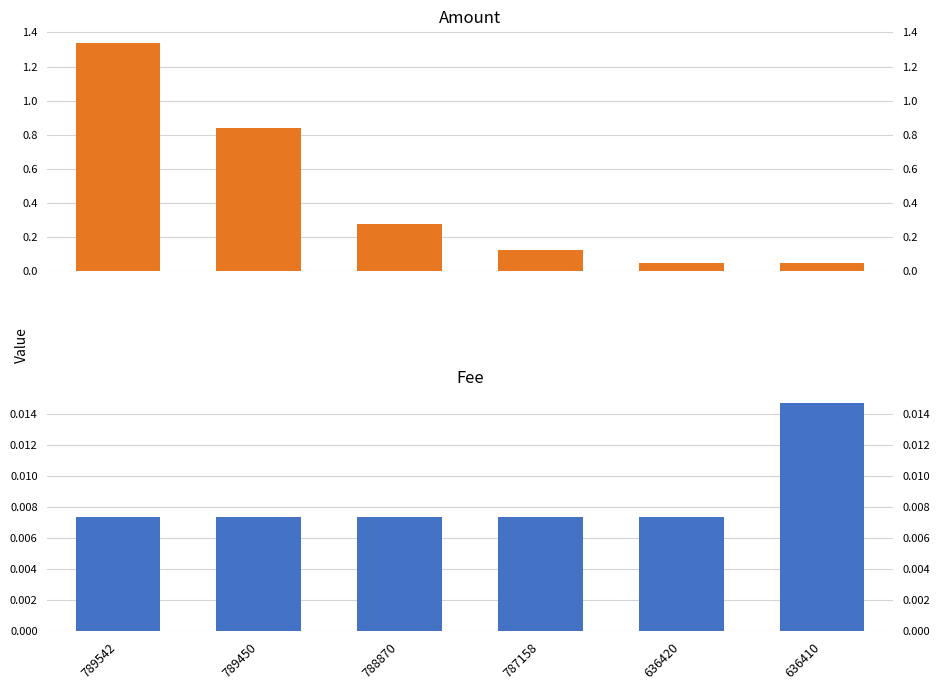

How many data points does each series have?

6